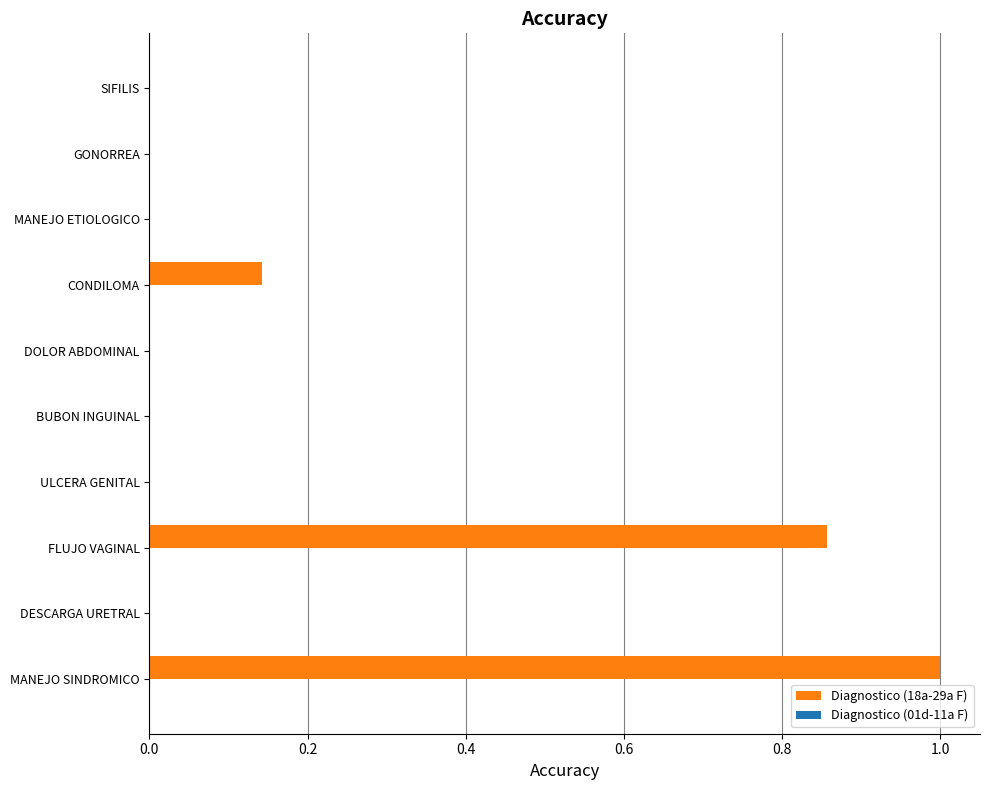

True or false: the data shows 1.0 at MANEJO SINDROMICO.

True